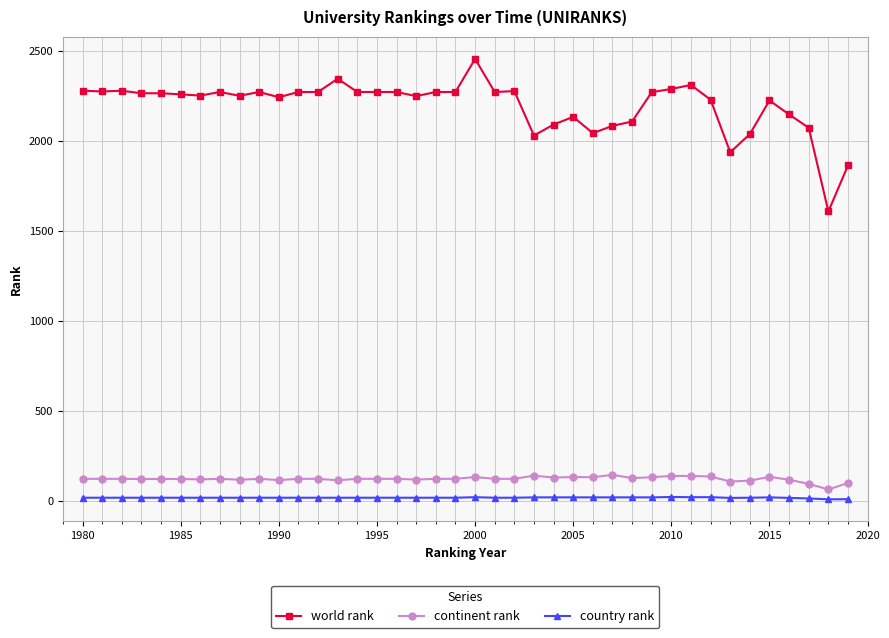

Which series has the largest total across all categories?

world rank